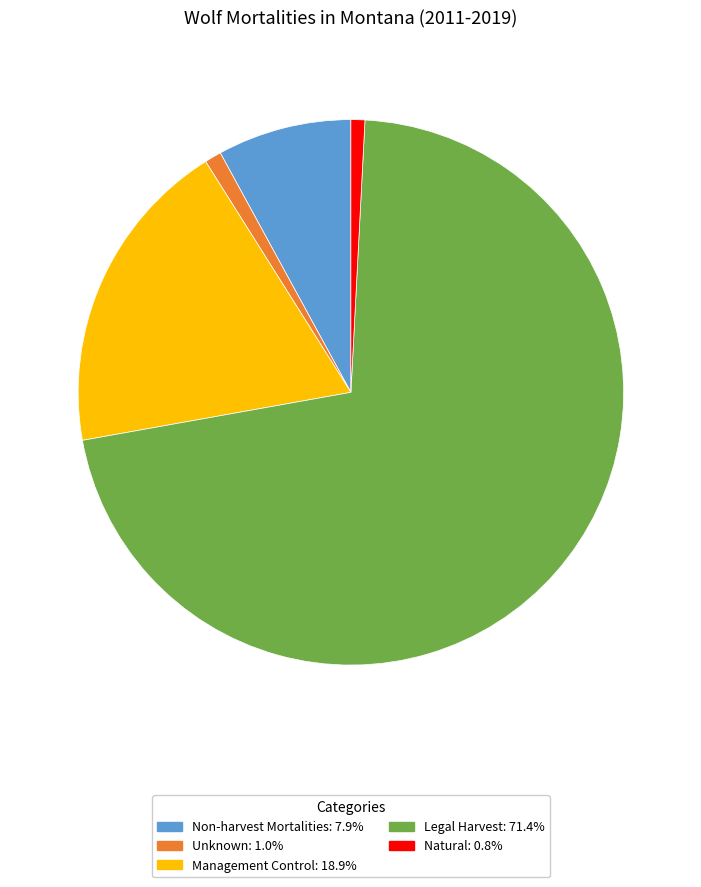

Is there any slice that represents more than half of the pie?

Yes